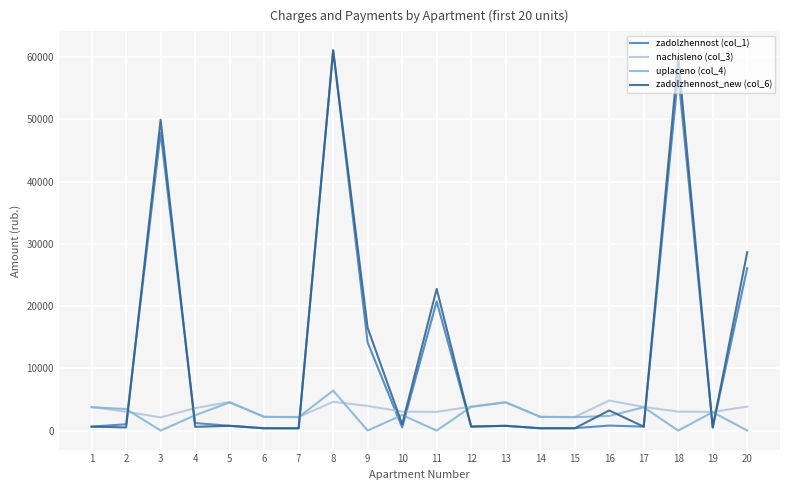

Does the chart display data point markers on the line(s)?

No